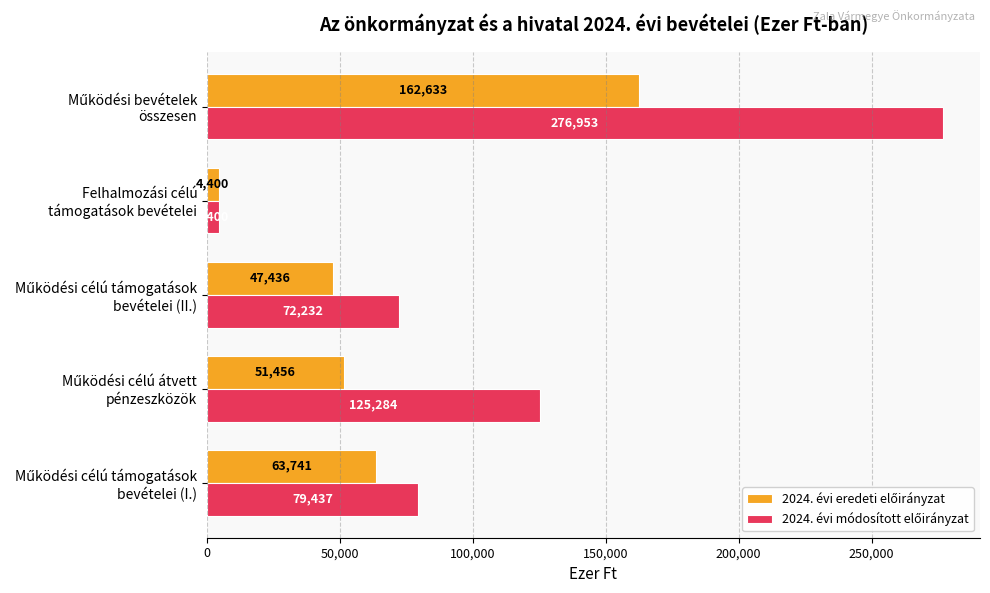

At how many categories does at least one series exceed 43720?

4